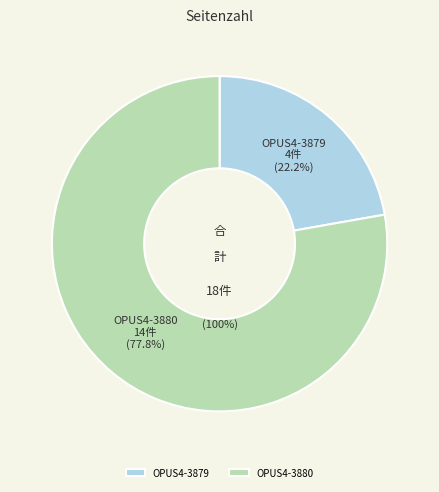

Do OPUS4-3879 and OPUS4-3880 together represent more than half of the pie?

Yes